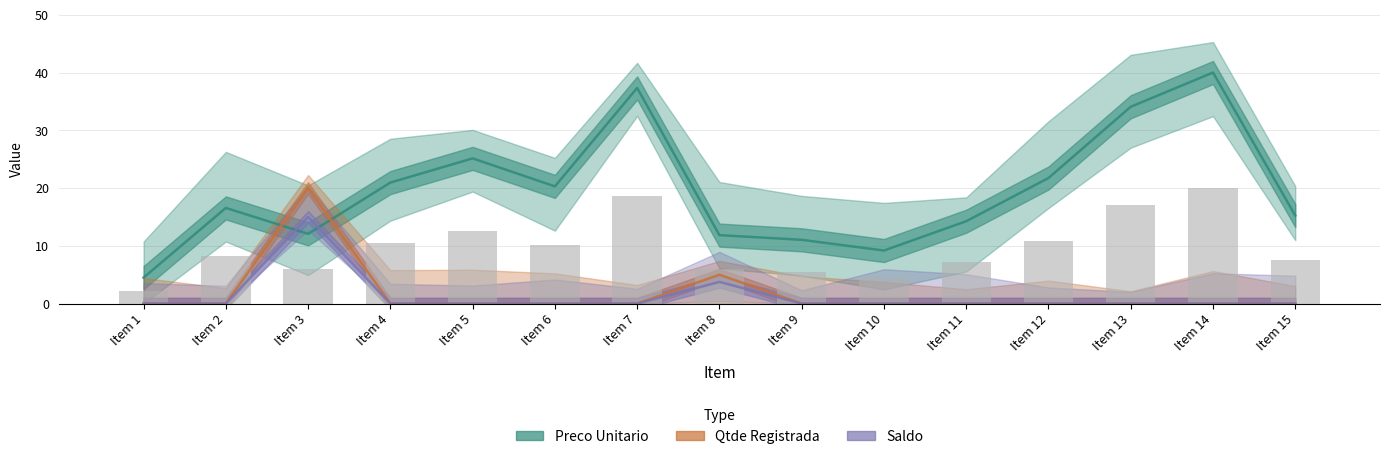

Which series has the largest range (max minus min)?

Preco Unitario